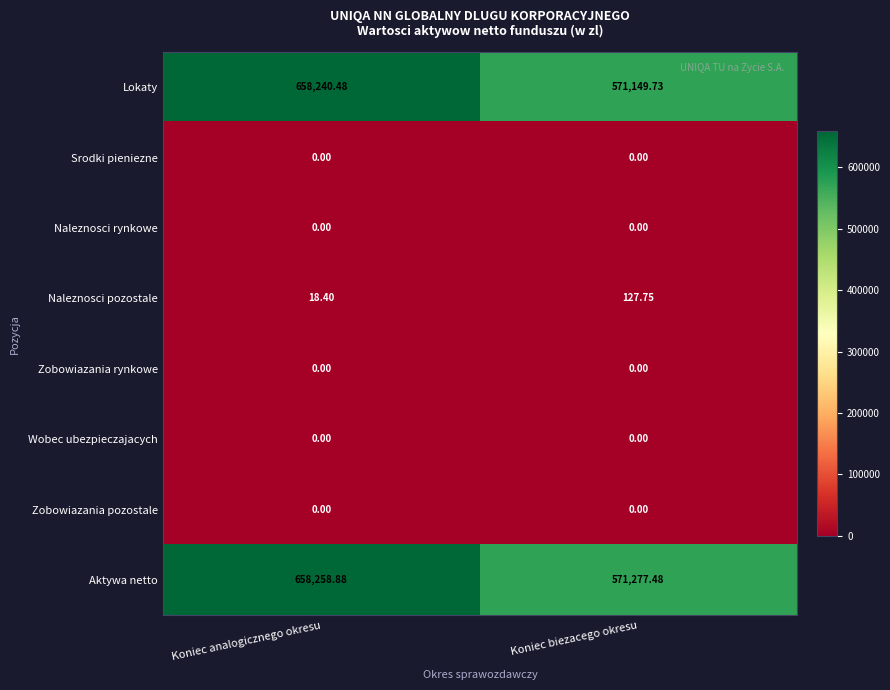

How many series are shown in this chart?

8